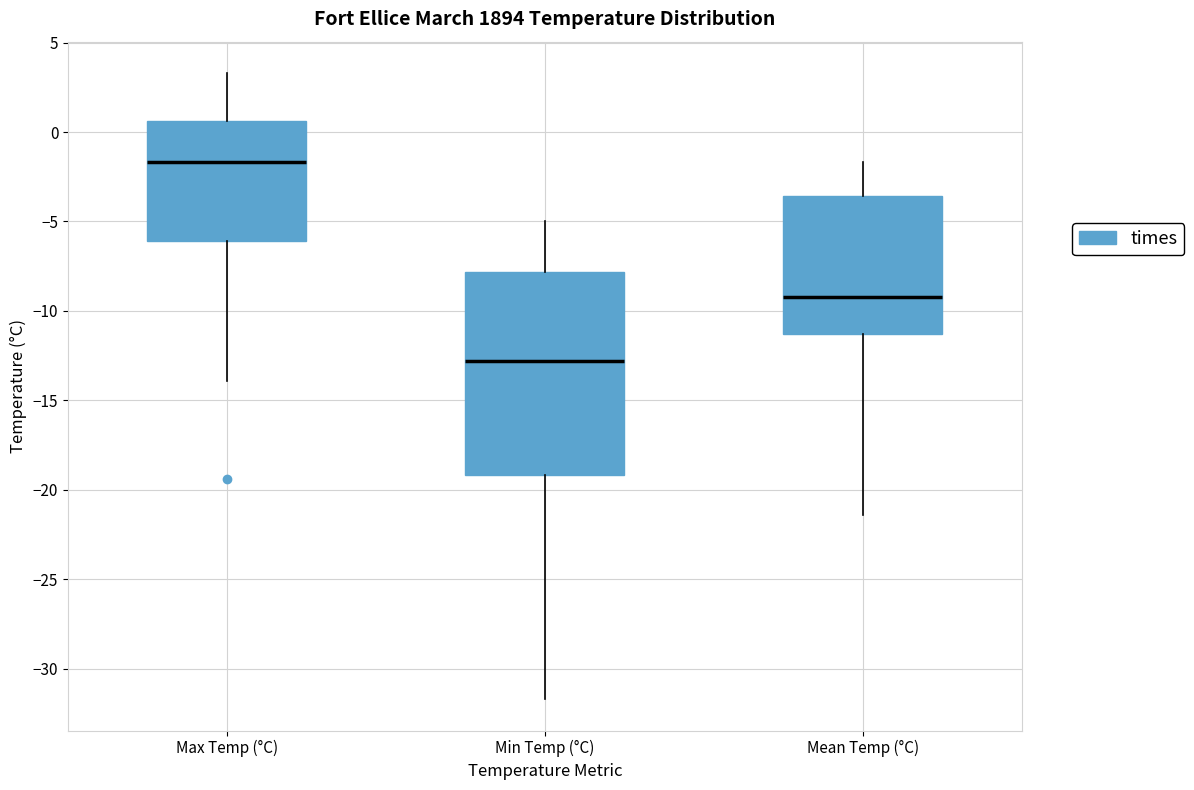

Reading left to right, read every box against the y-axis: the position of its median line, the range the box covers, and the ends of its whiskers. The values are not printed on the chart, so give them approximately, as read against the axis.

Max Temp (°C): median -1.5, box -6.0 to 0.5, whiskers -14.0 to 3.5
Min Temp (°C): median -13.0, box -19.0 to -8.0, whiskers -31.5 to -5.0
Mean Temp (°C): median -9.0, box -11.5 to -3.5, whiskers -21.5 to -1.5